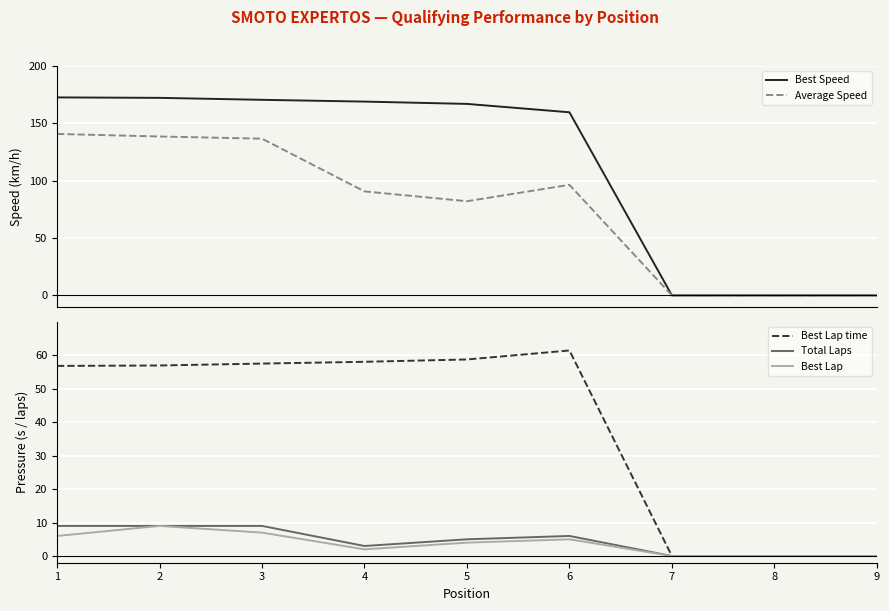

What is the difference between the second highest and second lowest values in the Best Lap time series?

58.8